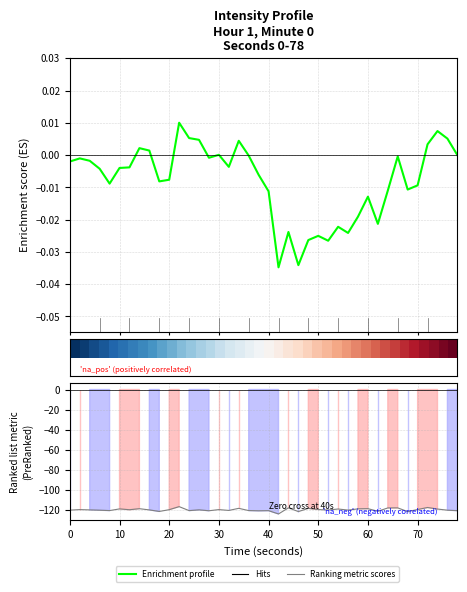

True or false: Enrichment profile has more than 0 interior local peaks.

True